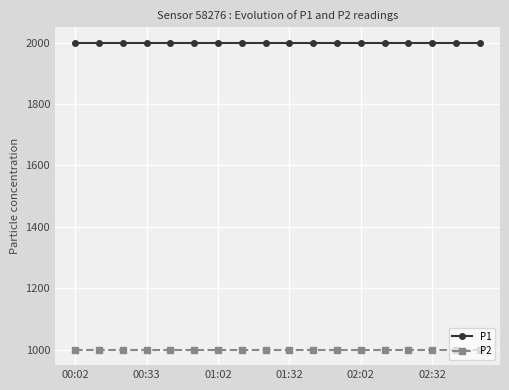

List the series in order of their peak value, lowest first.

P2, P1